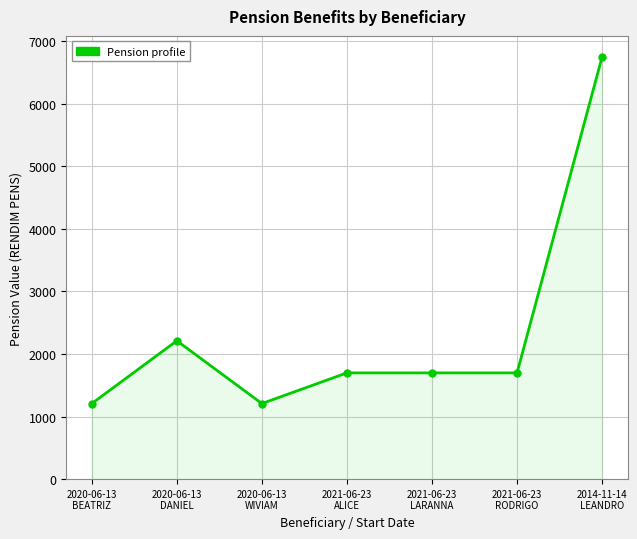

What is the difference between the maximum and minimum values?

5540.3